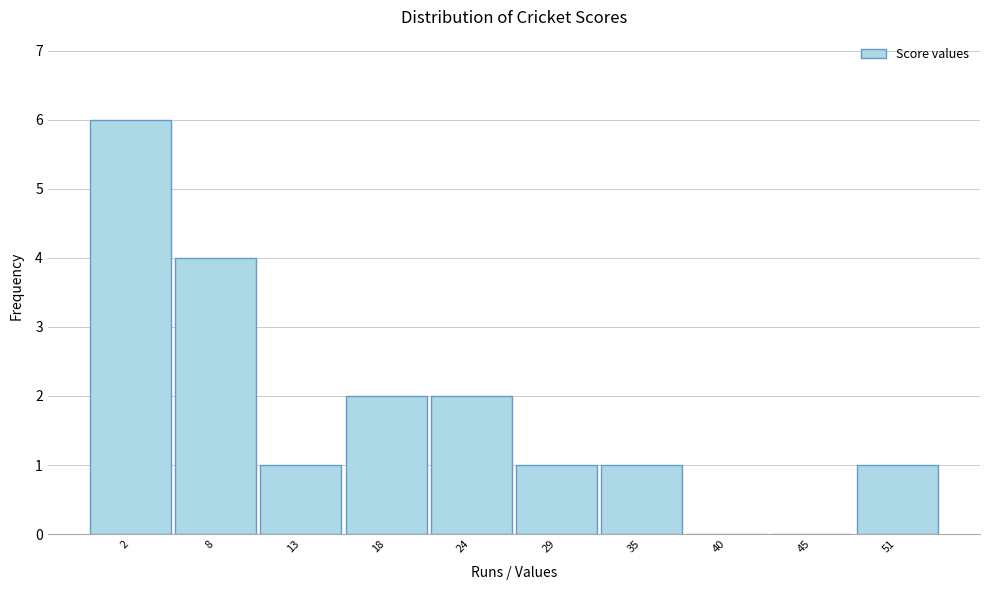

Reading left to right, what are all the values shown in this chart?

2=6	8=4	13=1	18=2	24=2	29=1	35=1	40=0	45=0	51=1